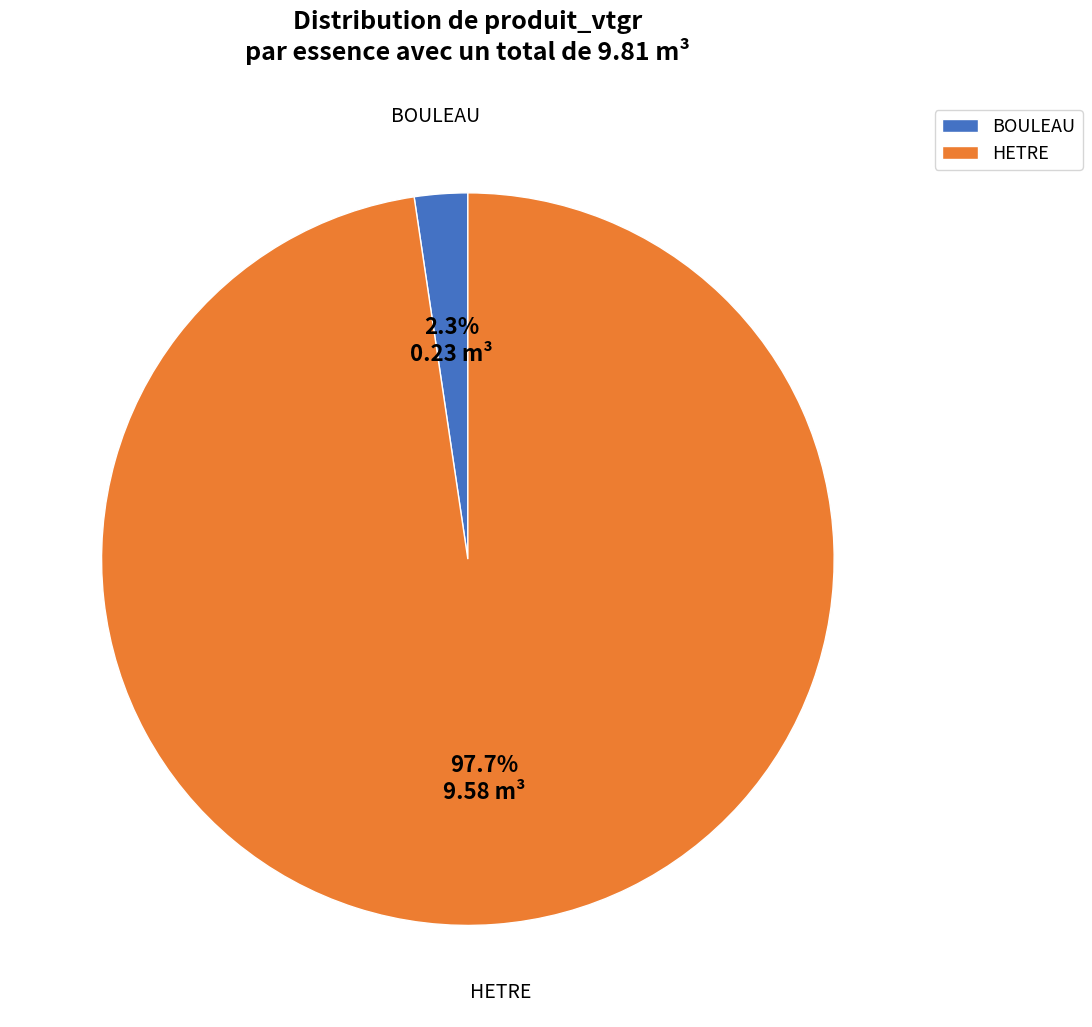

Do BOULEAU and HETRE together represent more than half of the pie?

Yes